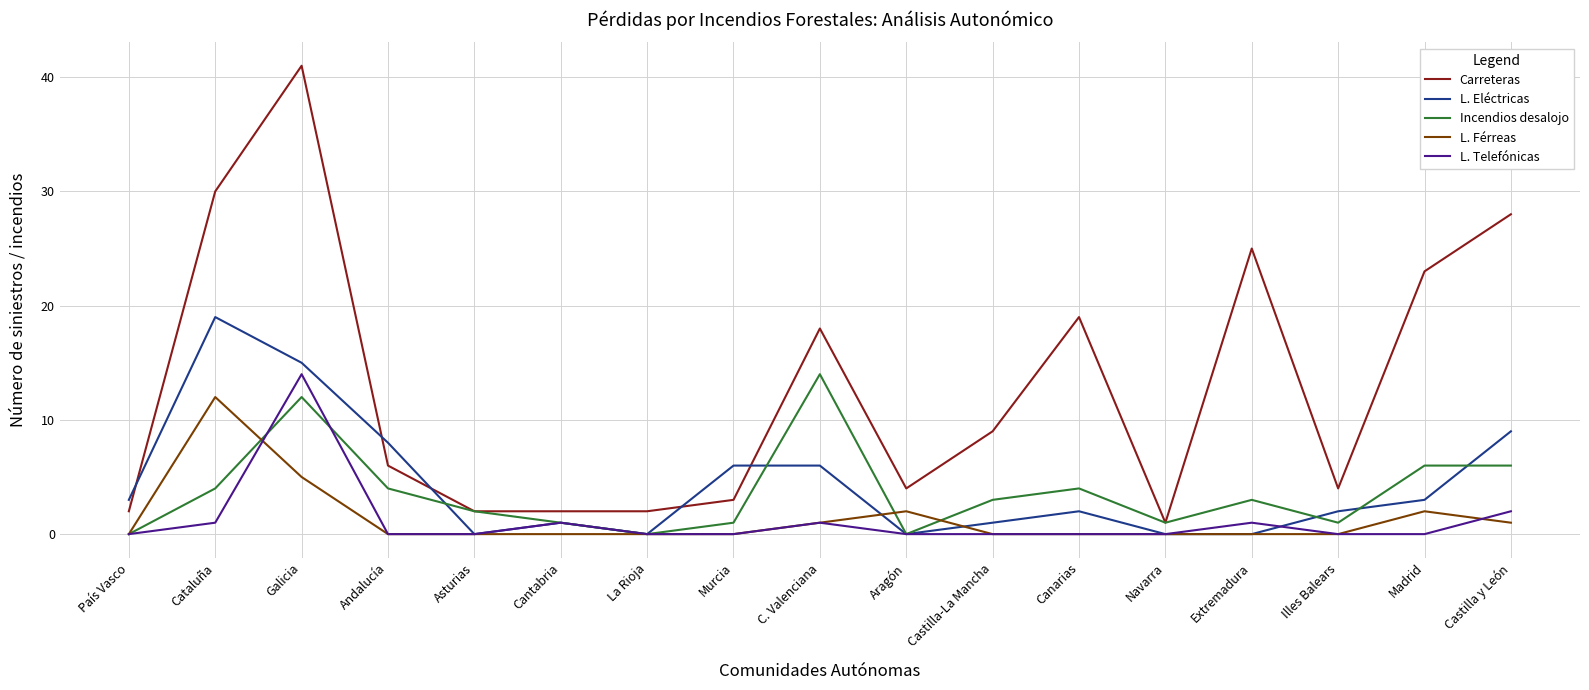

At how many categories does at least one series exceed 11?

7